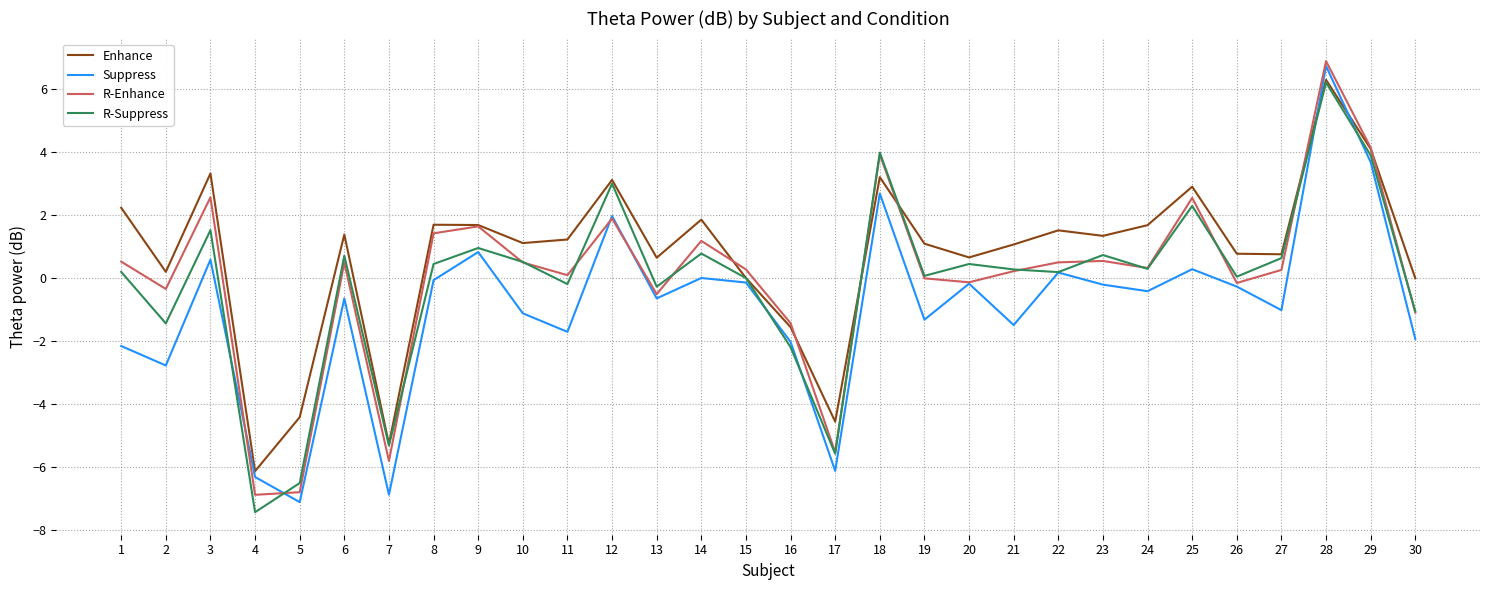

Which label corresponds to the smallest value in the chart?

4